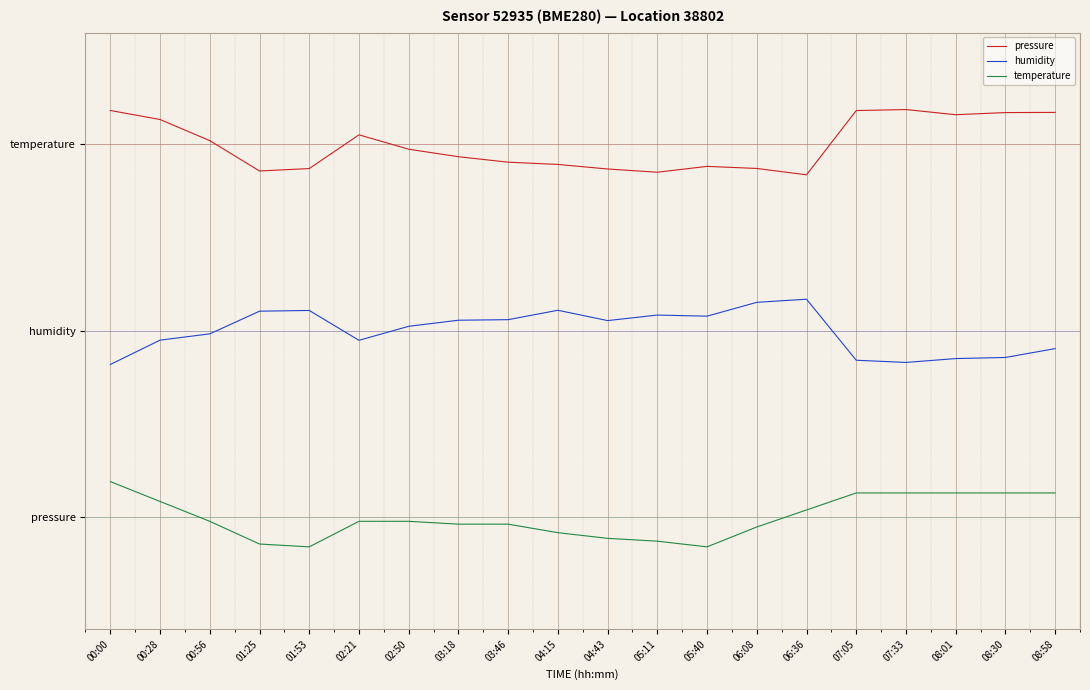

What is the difference between the maximum and minimum values in the humidity series?

0.3